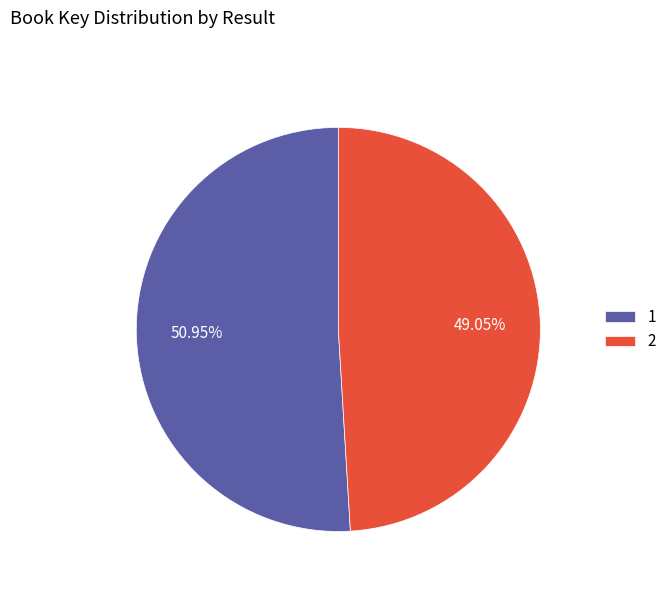

How many segments does this pie chart have?

2